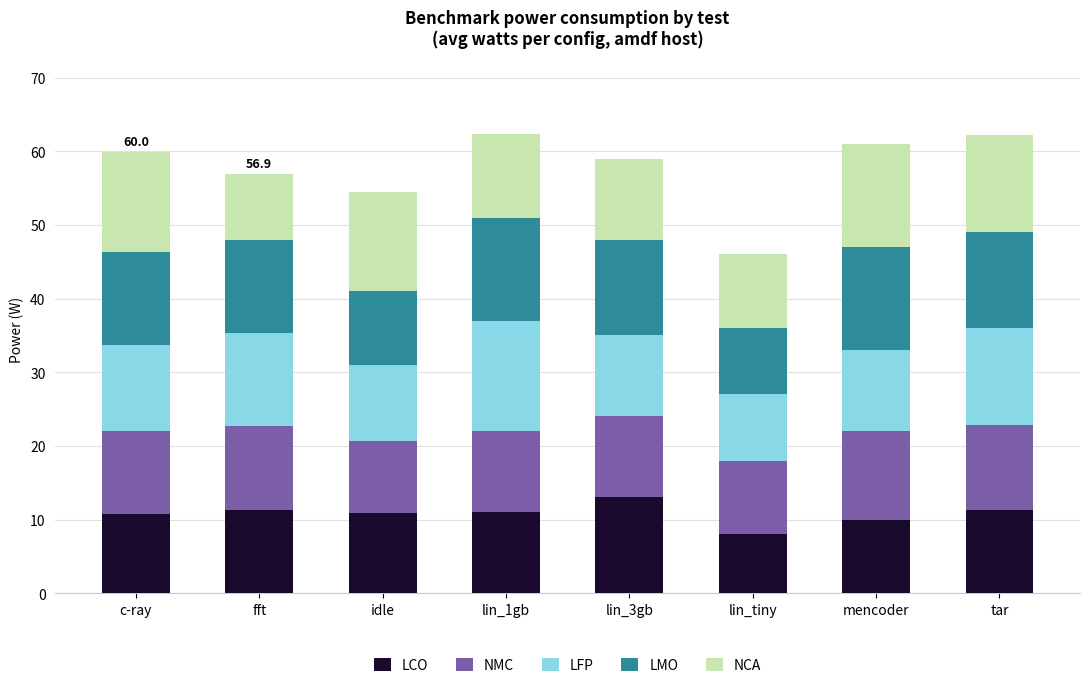

Count the number of data series in this chart.

5